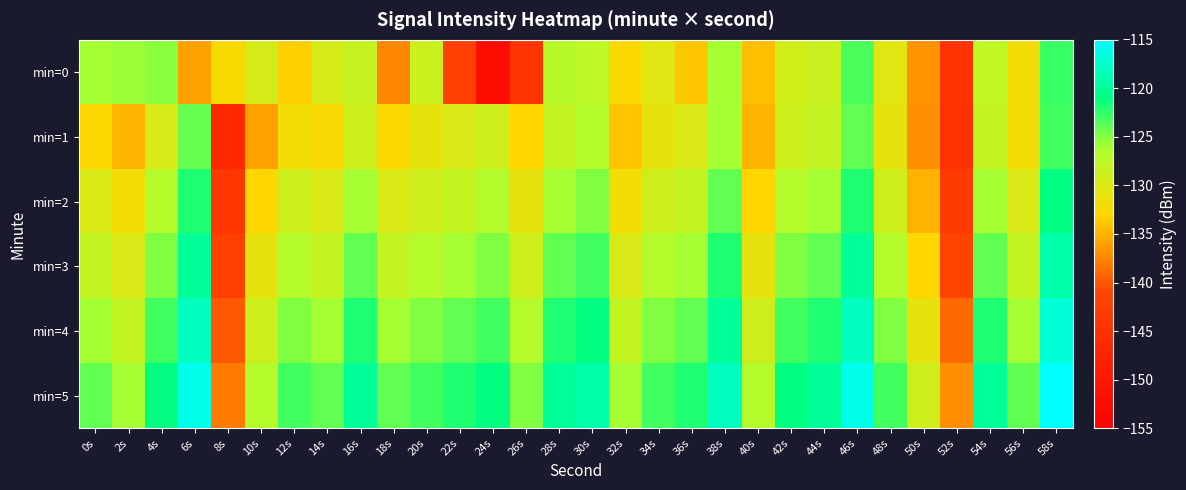

Which label corresponds to the largest value in the chart?

58s